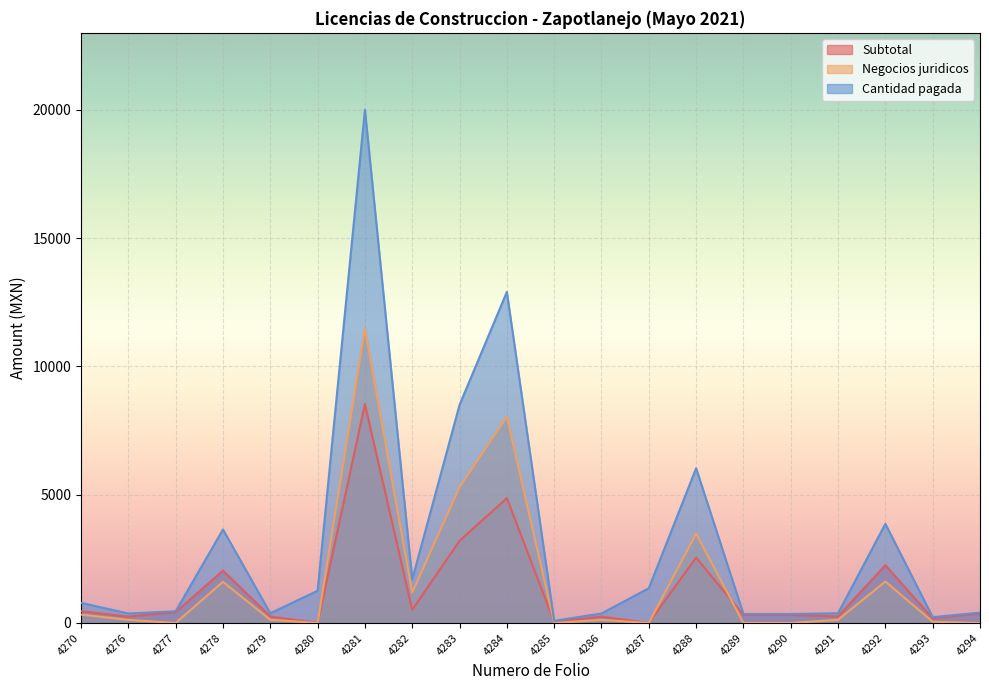

At which label does Cantidad pagada reach its peak?

4281